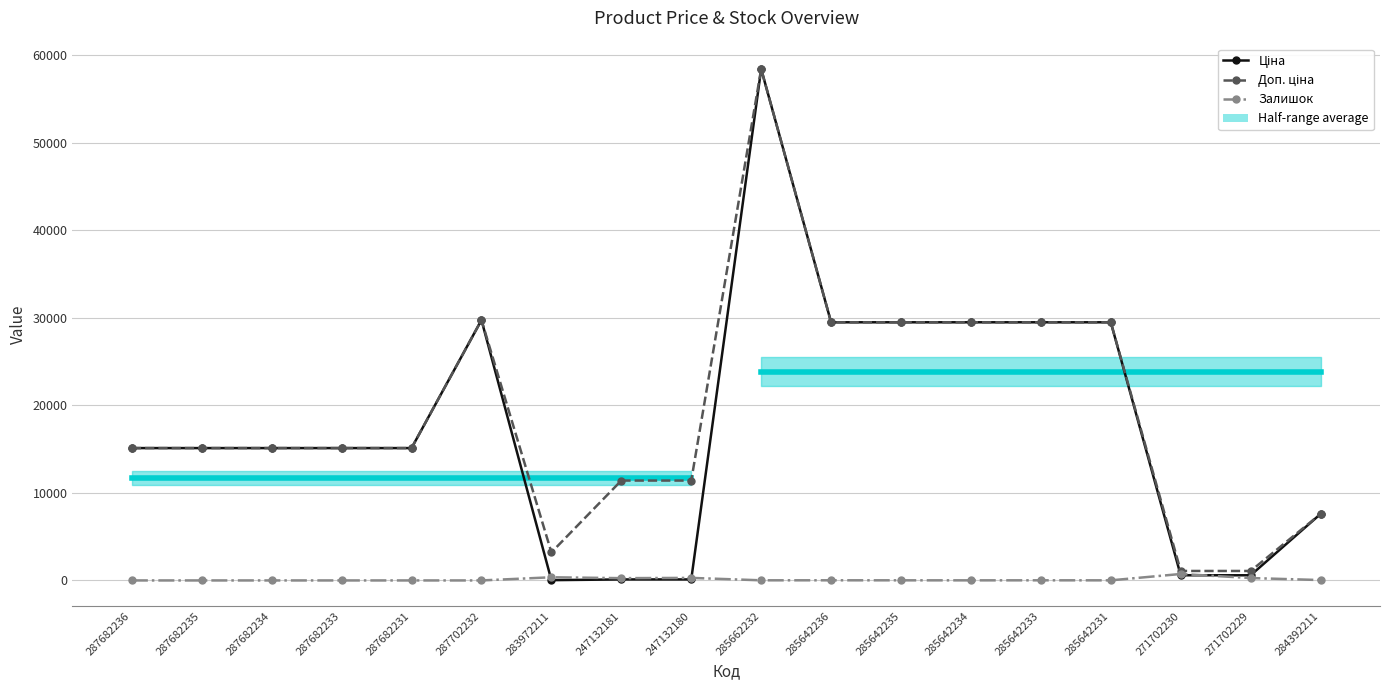

Is the value of Доп. ціна at 285662232 greater than the value of Залишок at 287682231?

Yes